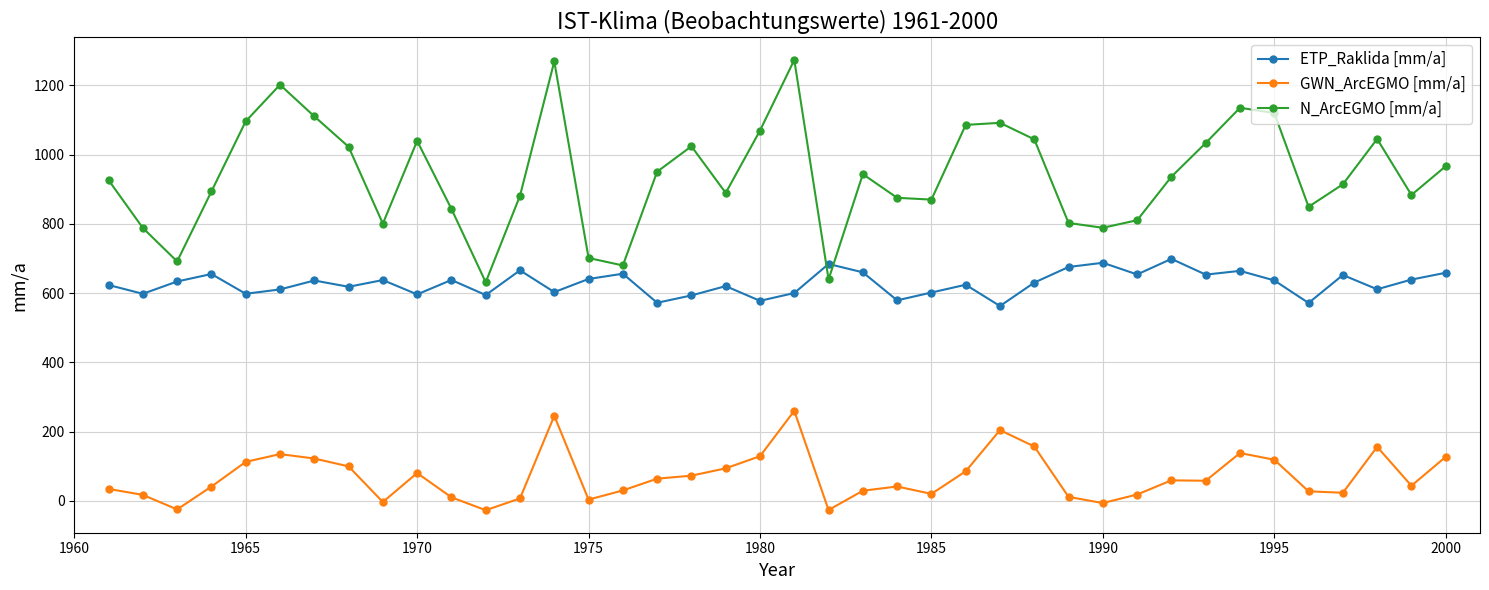

What is the sum of all N_ArcEGMO [mm/a] values?

37626.8